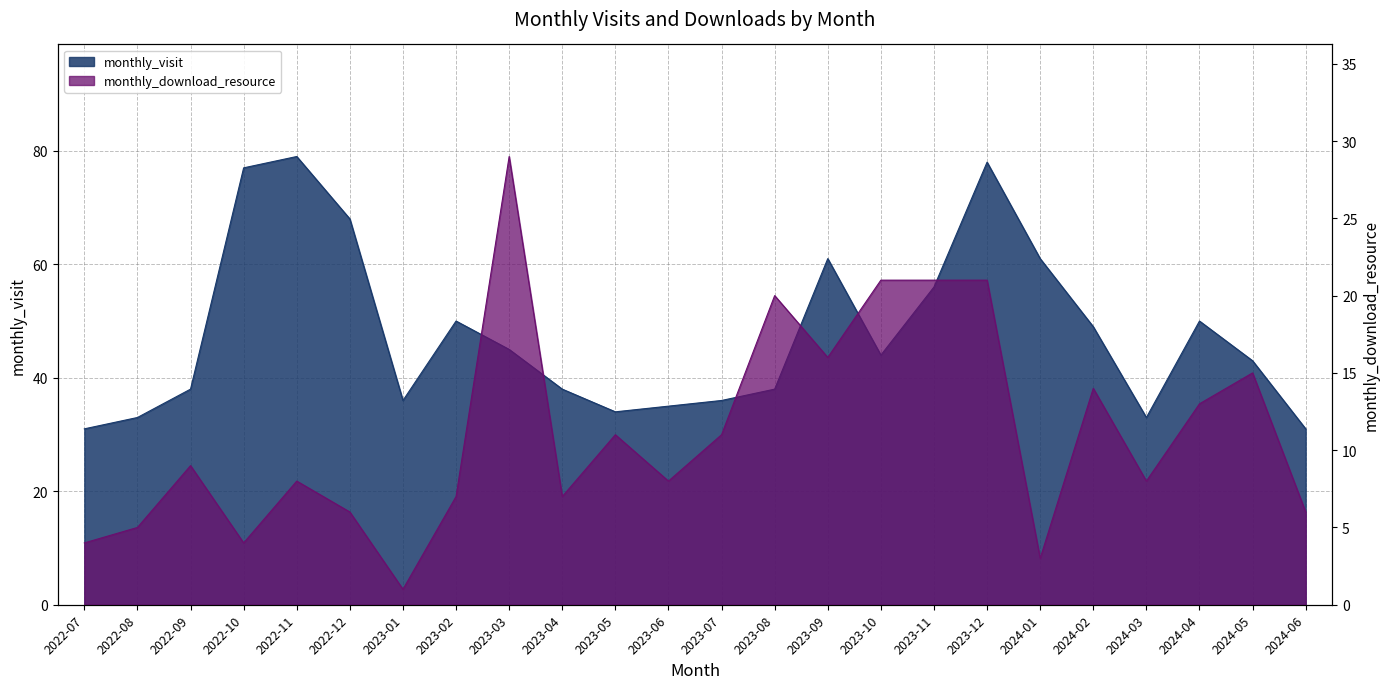

How many data points in monthly_download_resource are less than 9?

12